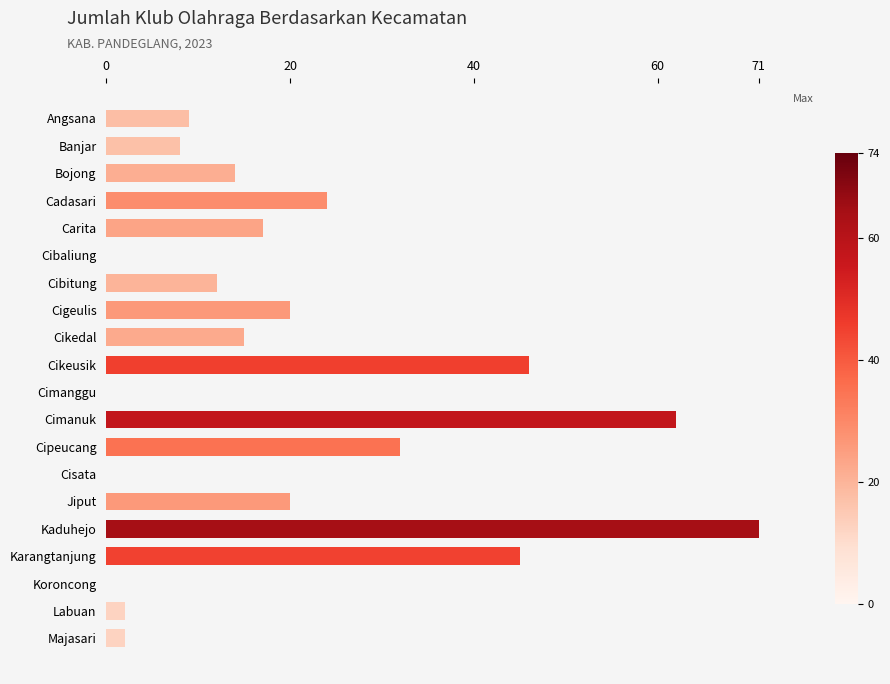

What is the maximum value shown in the chart?

71